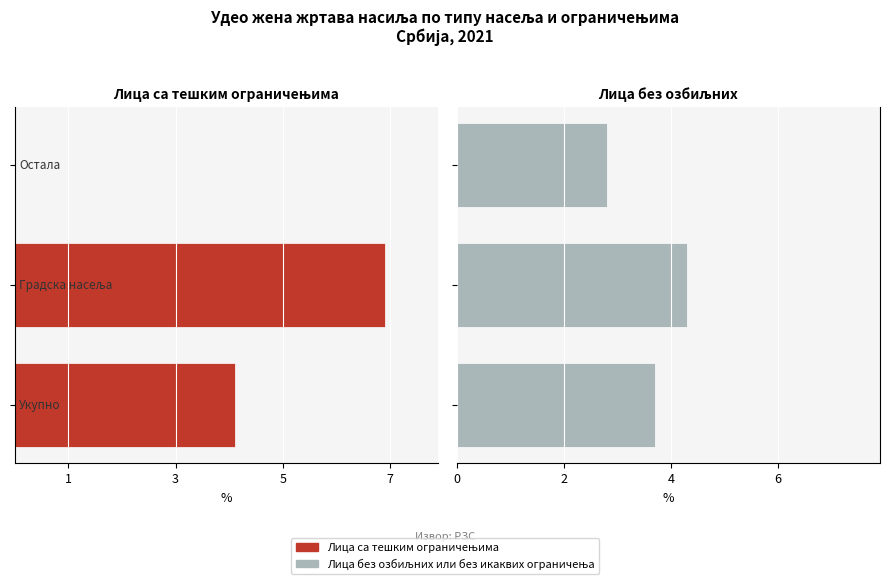

What is the lowest value of the Лица без озбиљних или без икаквих ограничења series?

2.8